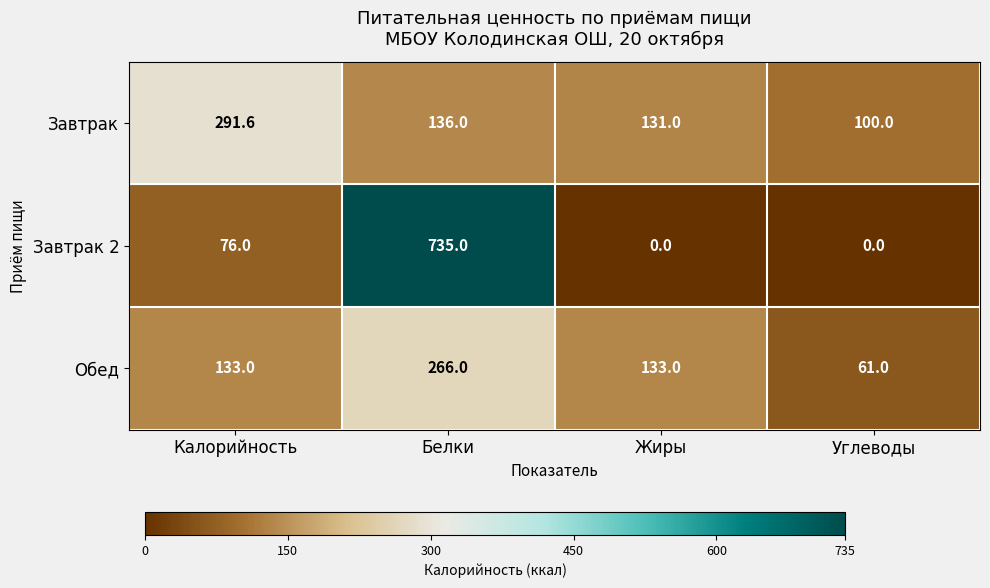

Which series changed the most between Белки and Углеводы?

Завтрак 2